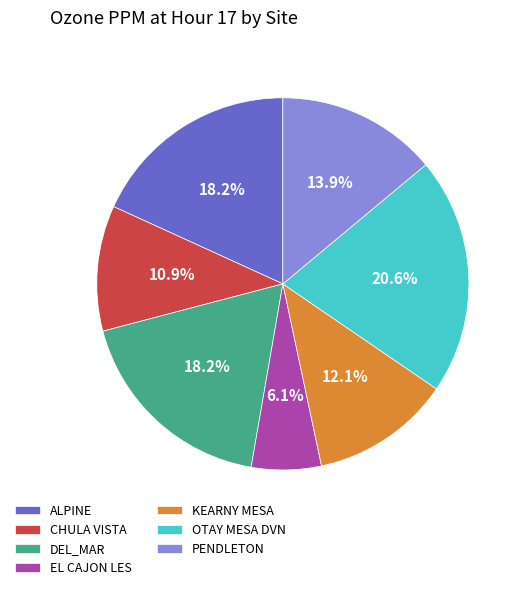

Between EL CAJON LES and PENDLETON, which is larger?

PENDLETON